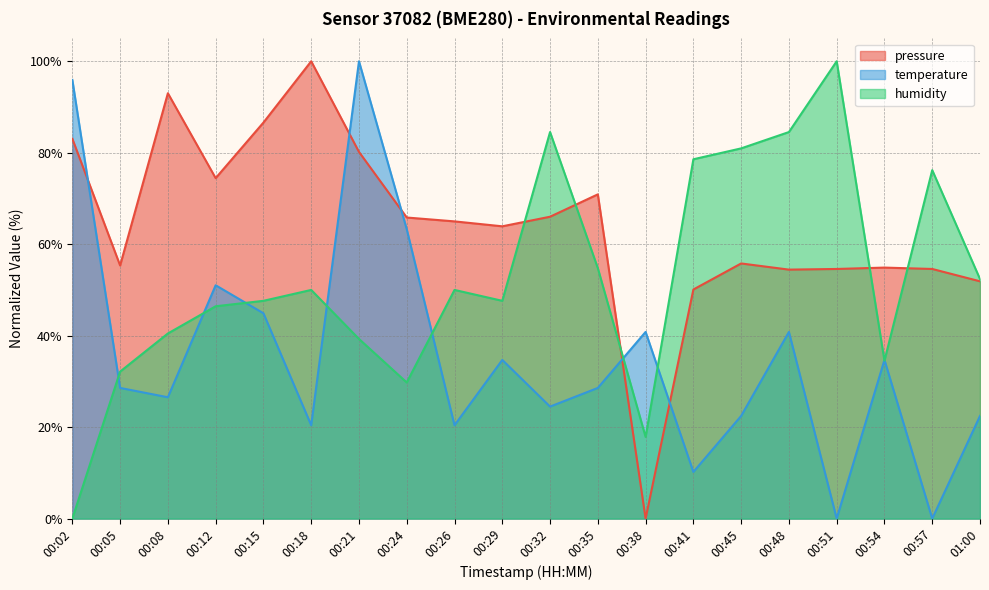

Where is the first local minimum for temperature?

00:08